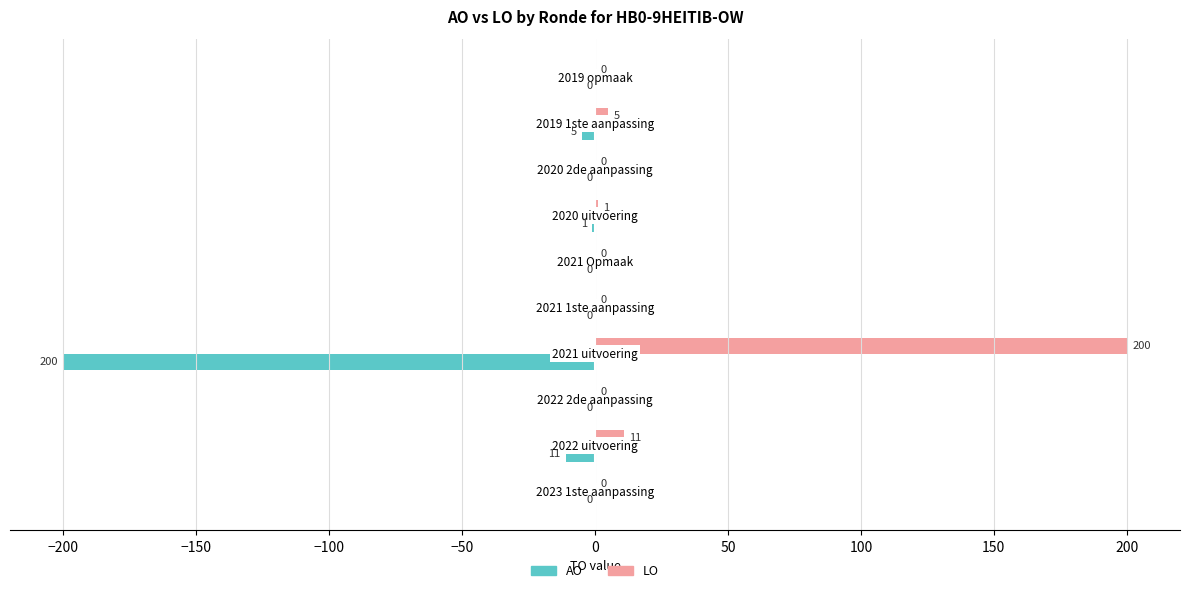

What is the maximum value shown in the chart?

200